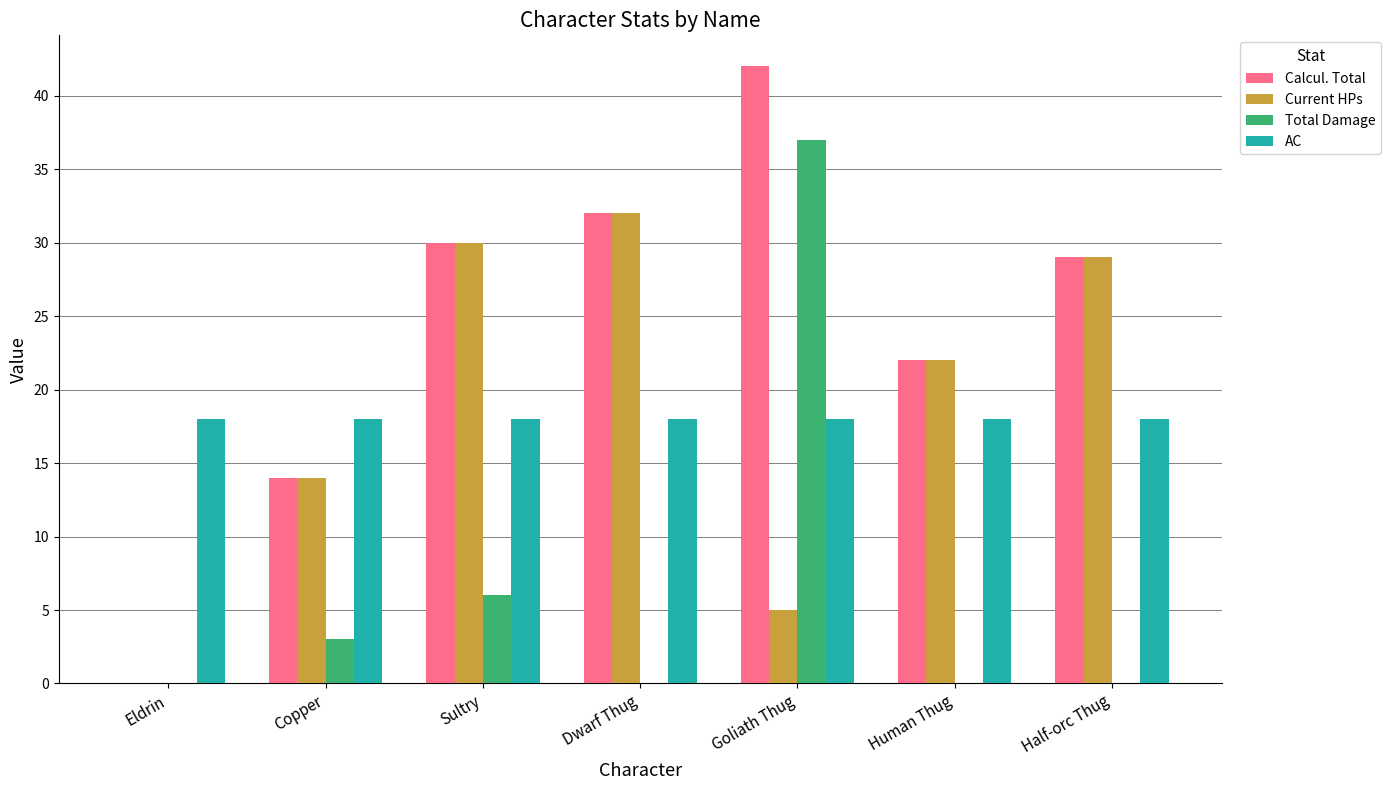

At which label does Total Damage reach its peak?

Goliath Thug